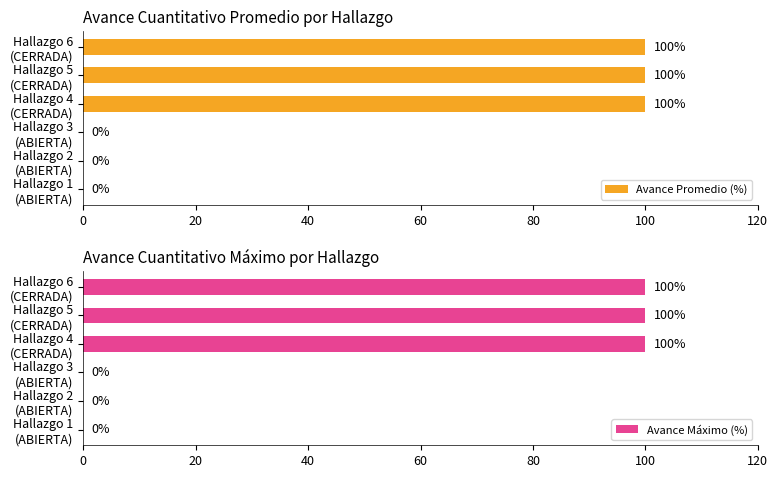

How many bars are there in total?

12